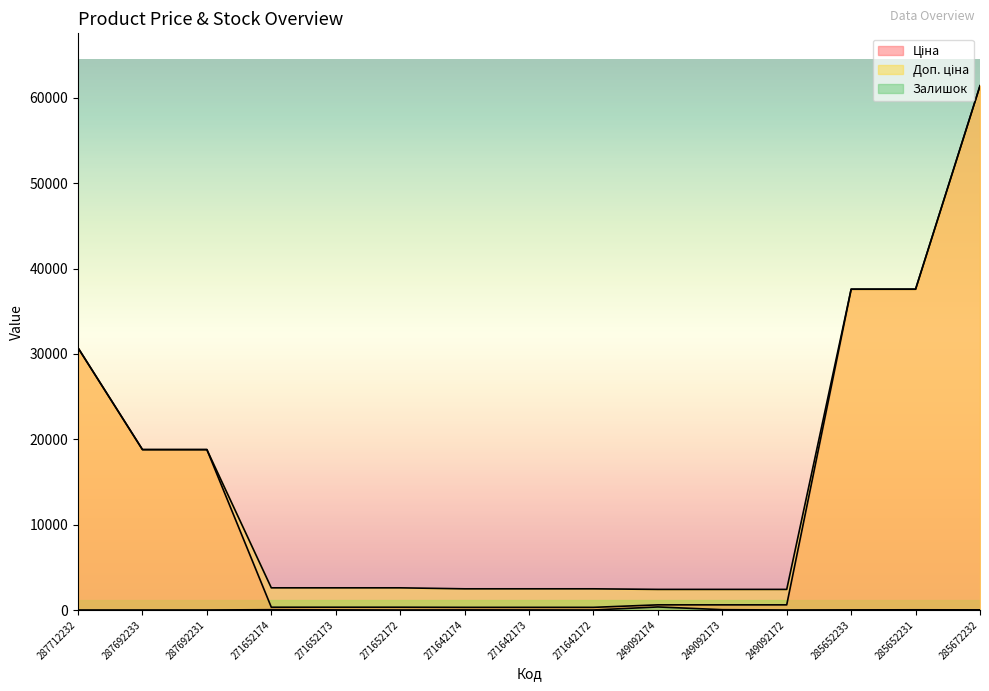

What is the value of the Доп. ціна point at the 15th from the left?

61434.3